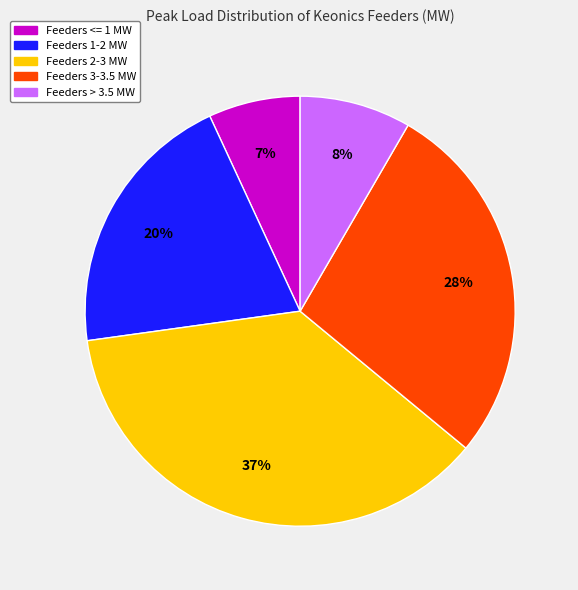

How many segments does this pie chart have?

5